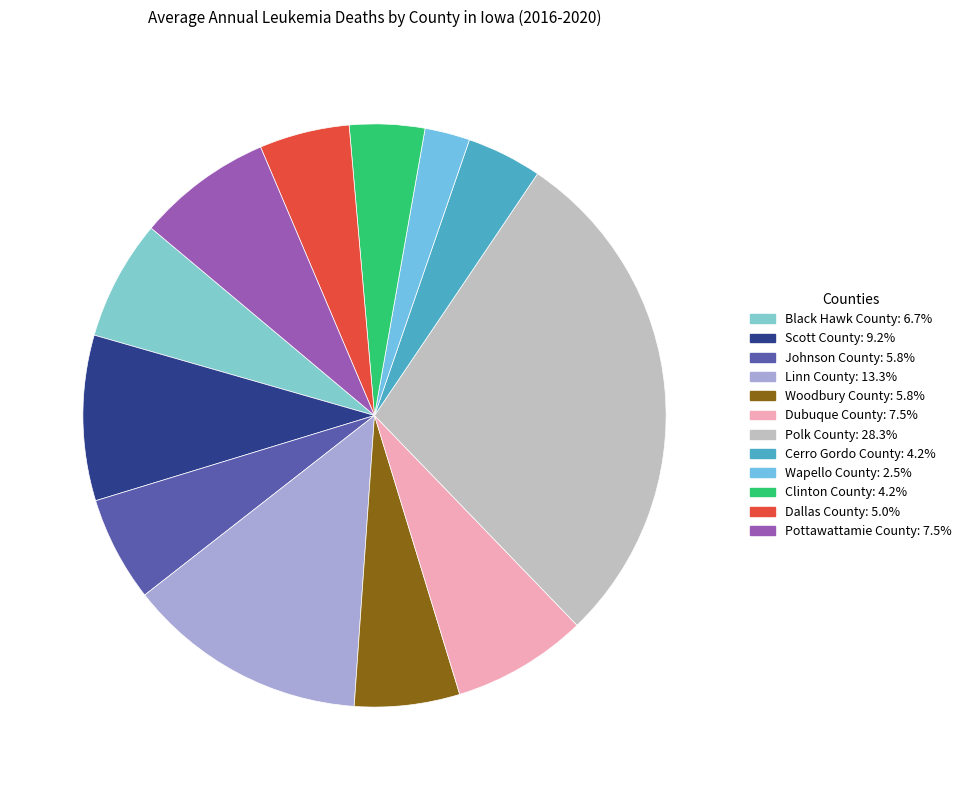

Is there a majority slice in this chart?

No